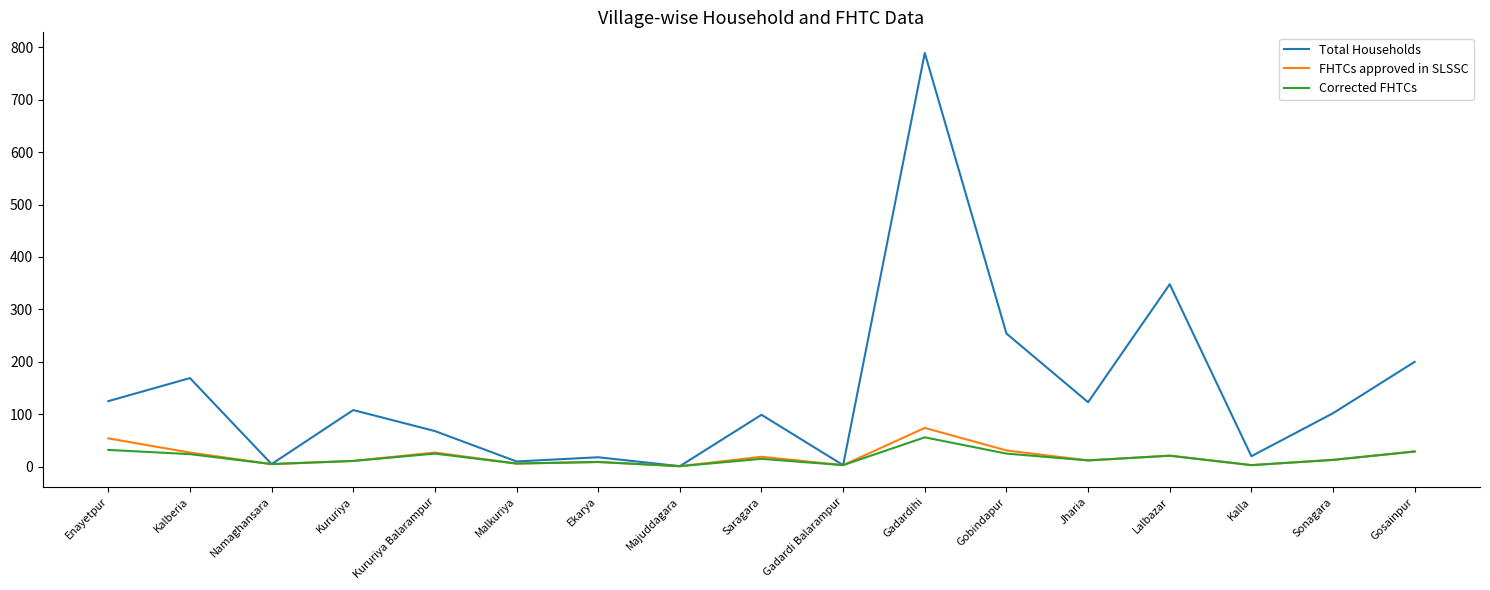

Is it true that Total Households equals 254 at Gobindapur?

True